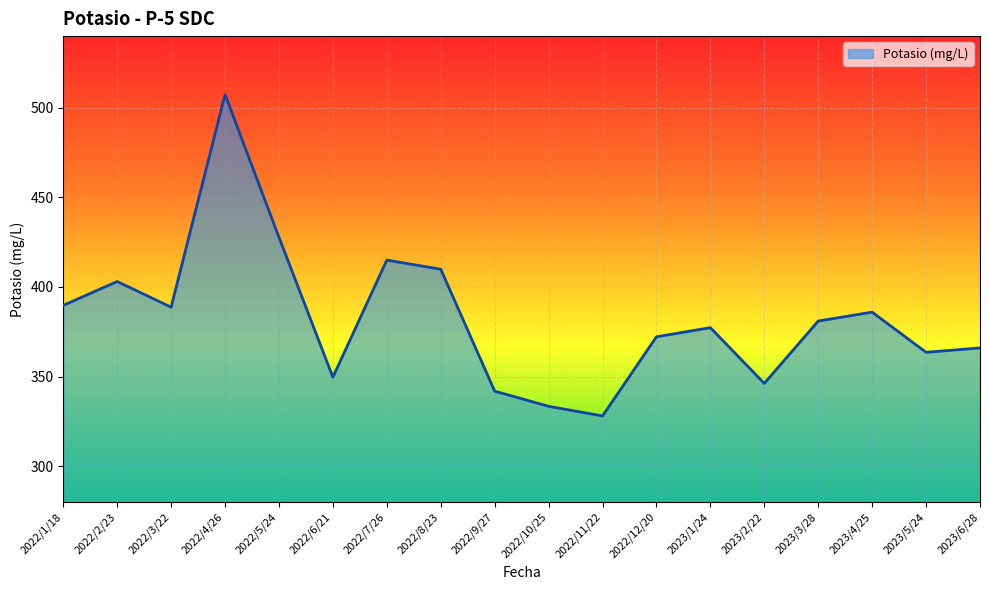

At which label is the value closest to 417?

2022/7/26